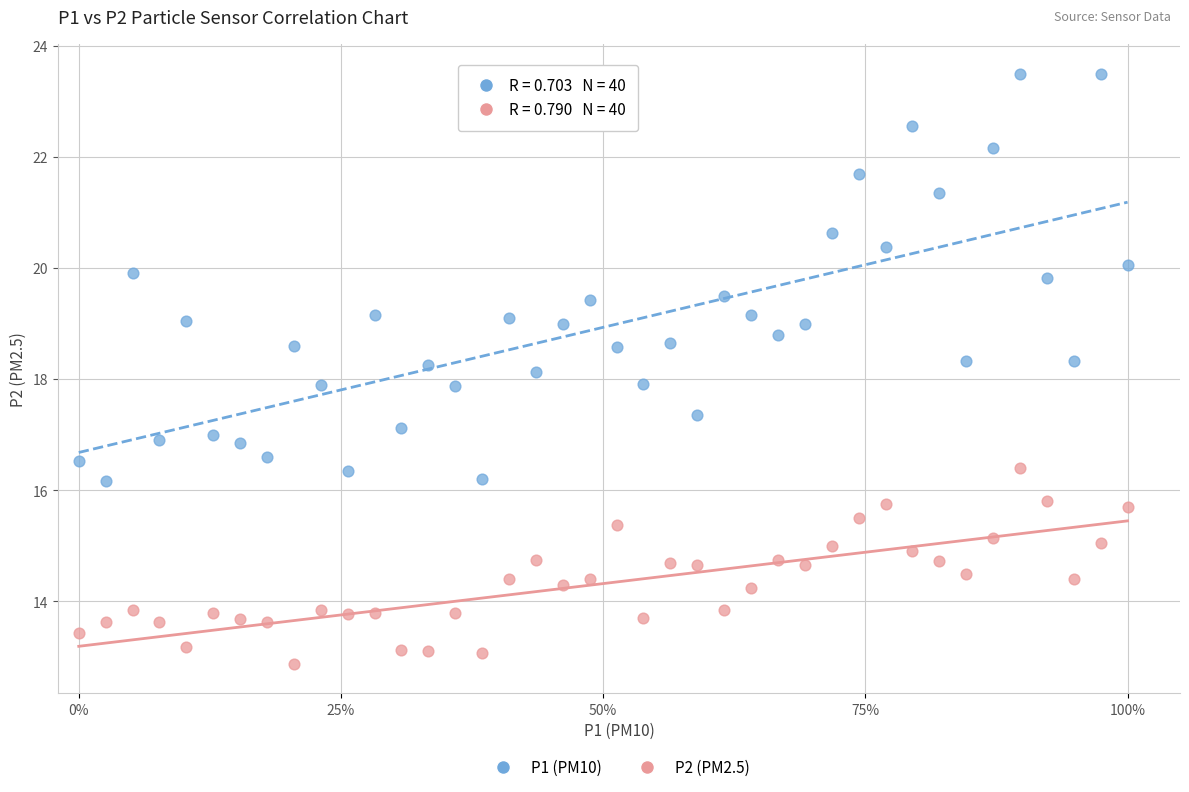

Which series reaches the maximum Y coordinate?

P1 (PM10)